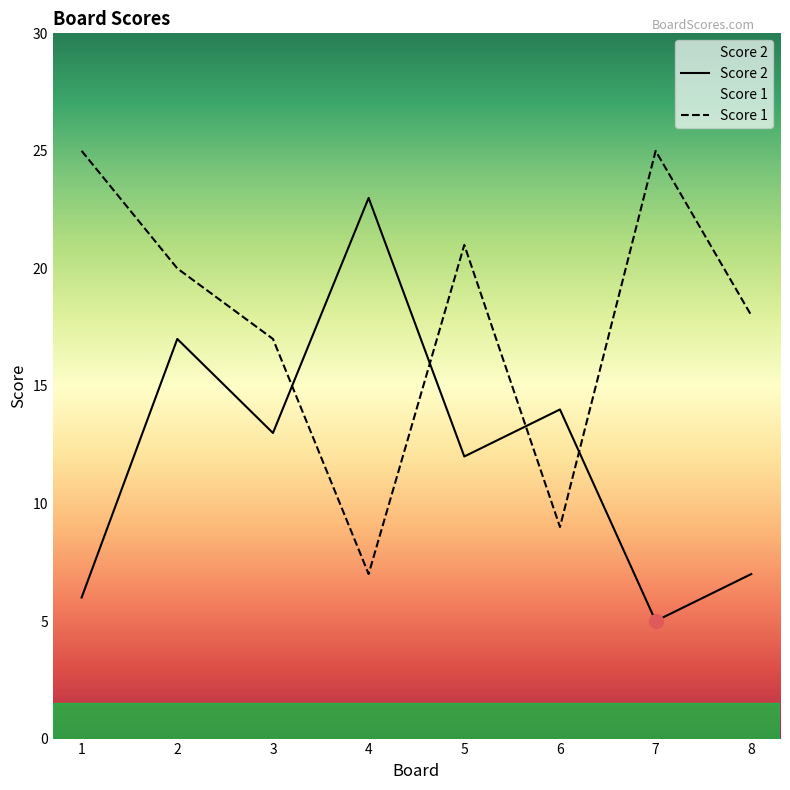

What is the lowest value of the Score 2 series?

5